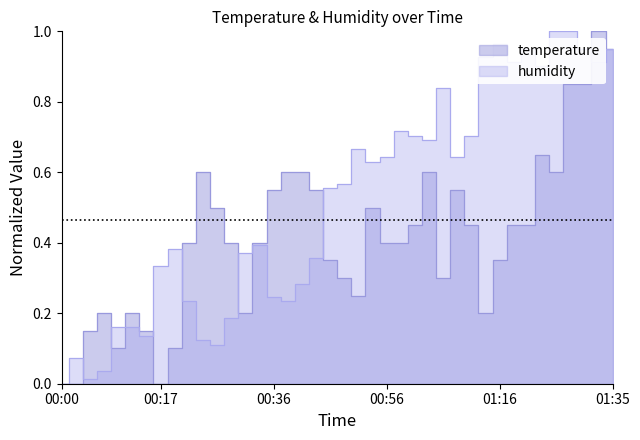

Which series has the largest total across all categories?

humidity